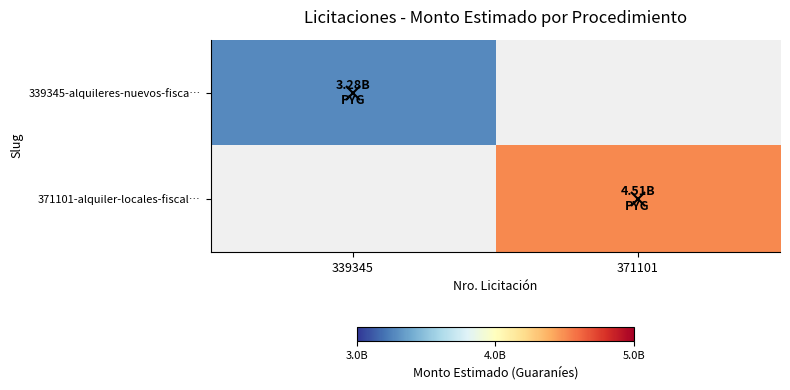

How many positive values does the 371101-alquiler-locales-fiscal… series have?

1